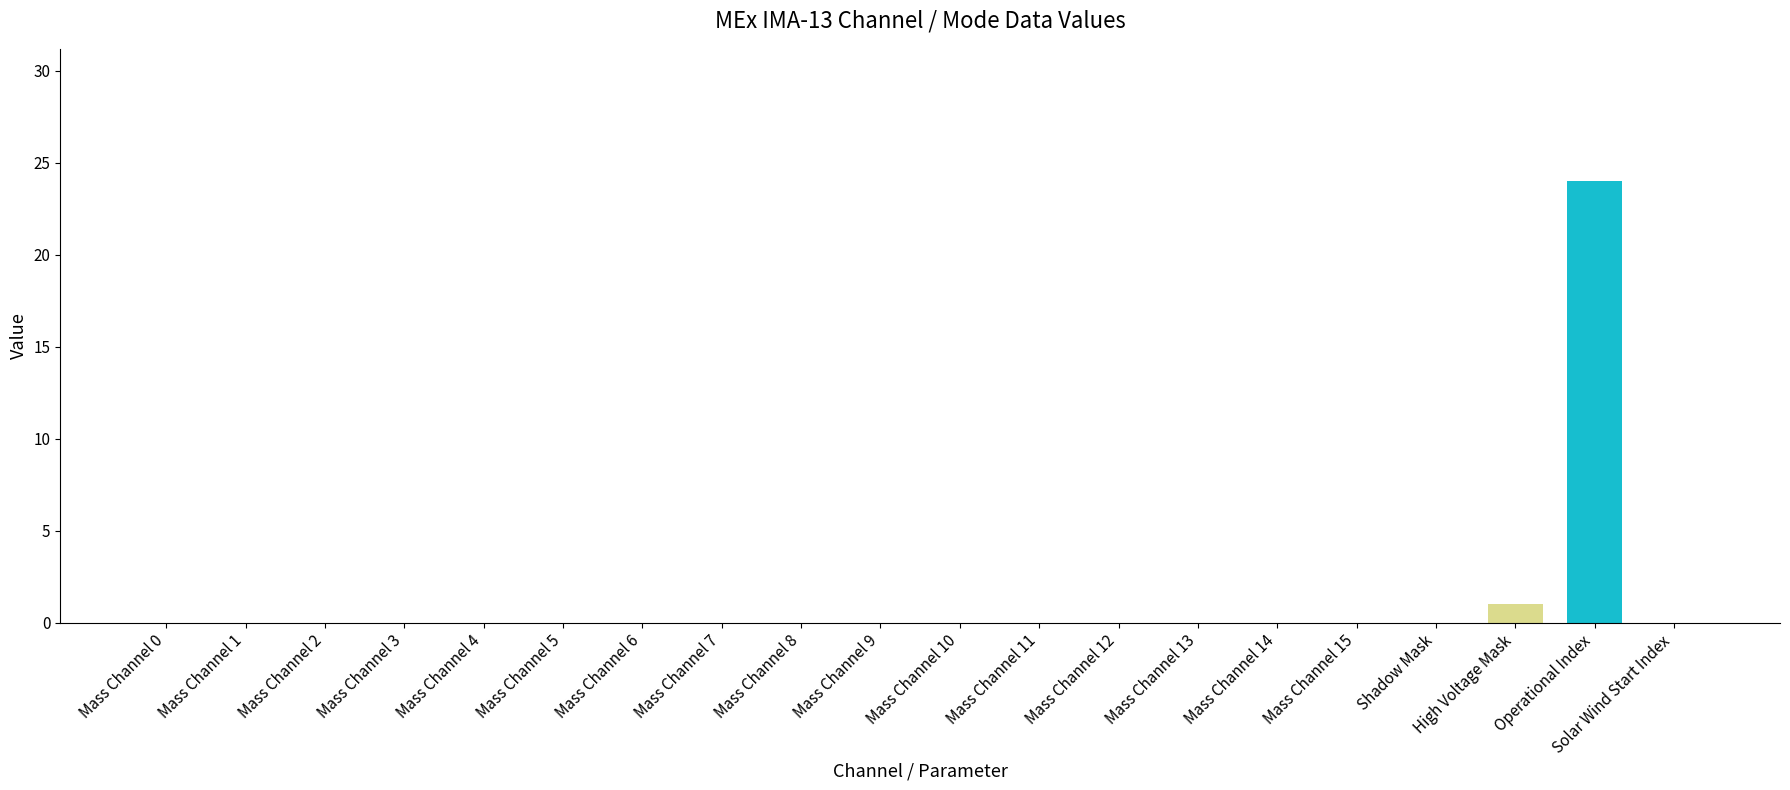

At which label is the value closest to 12?

High Voltage Mask